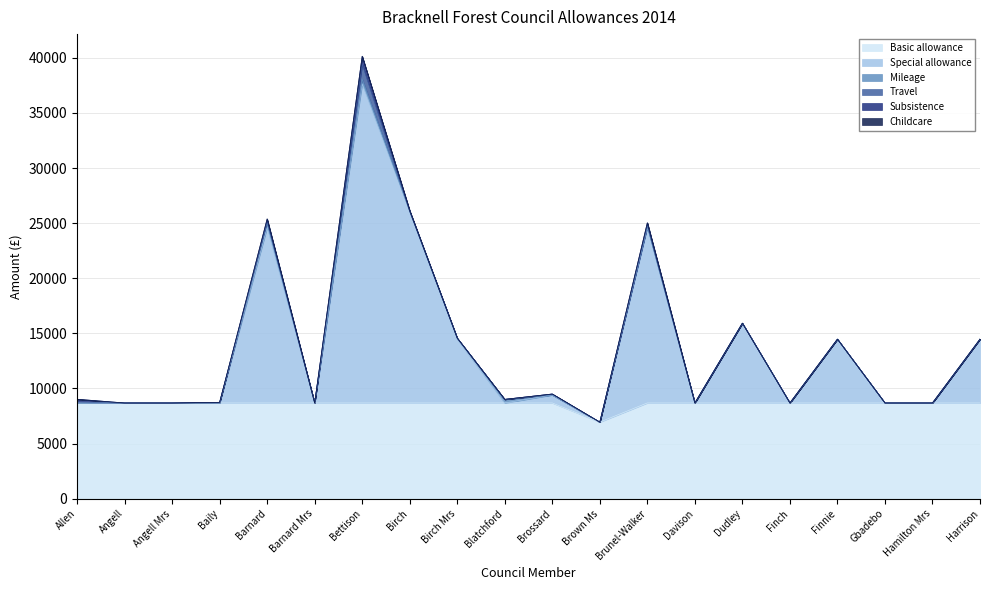

What is the average value of the Subsistence series?

76.4